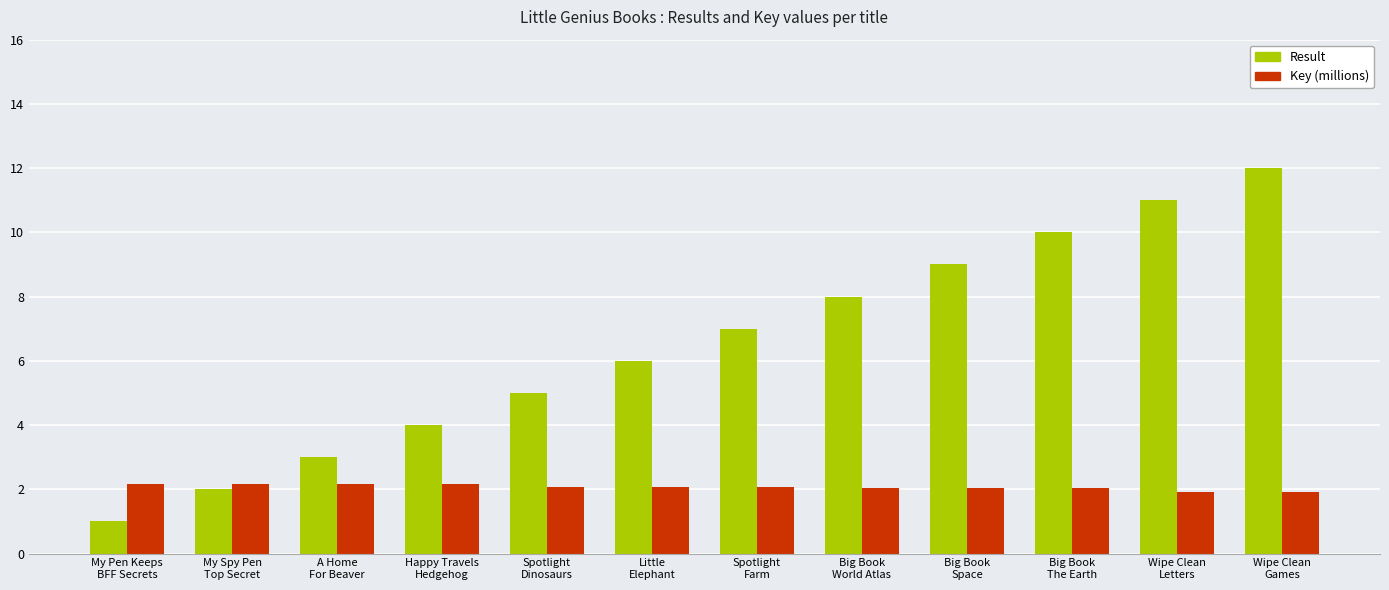

Which series changed the most between Big Book
Space and Big Book
The Earth?

Result